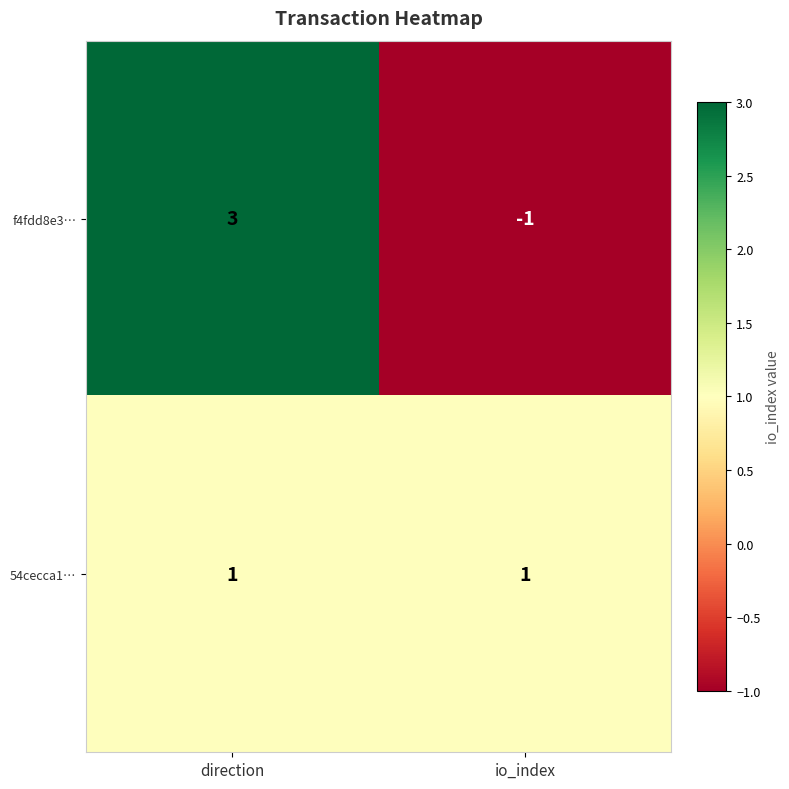

Between direction and io_index, which series saw the biggest shift?

f4fdd8e3…